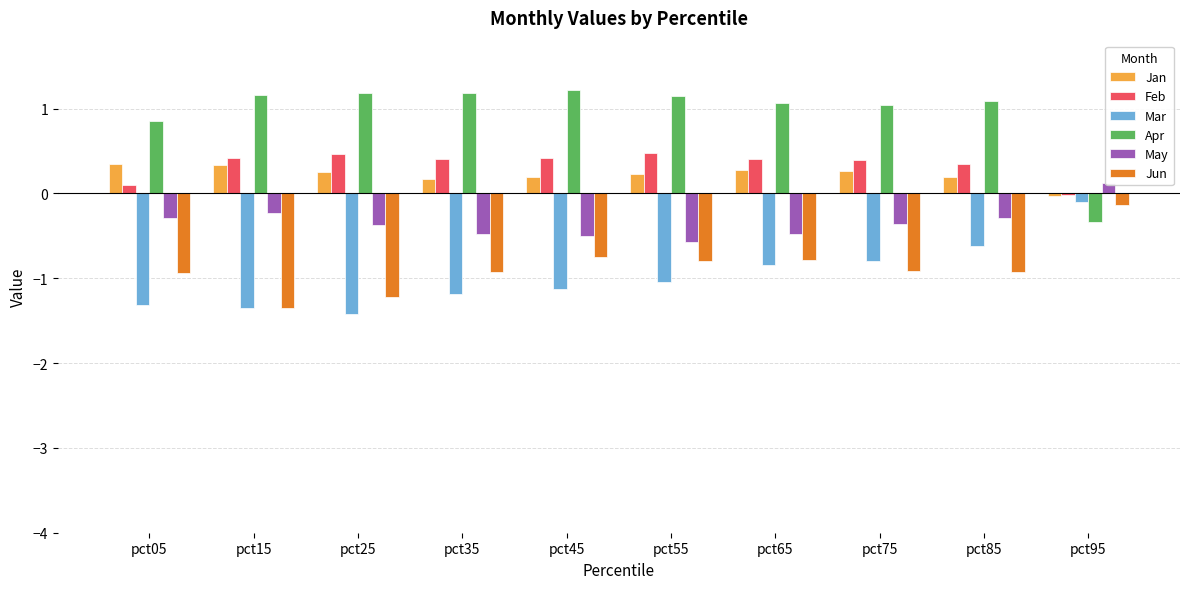

Does the chart contain any negative values?

Yes